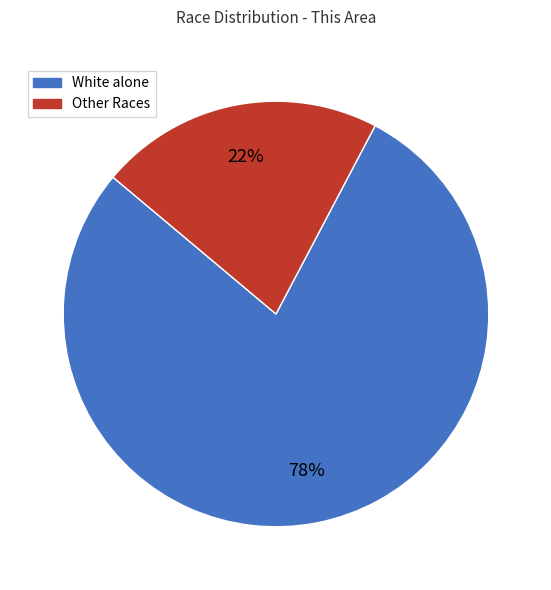

Is there any slice that represents more than half of the pie?

Yes